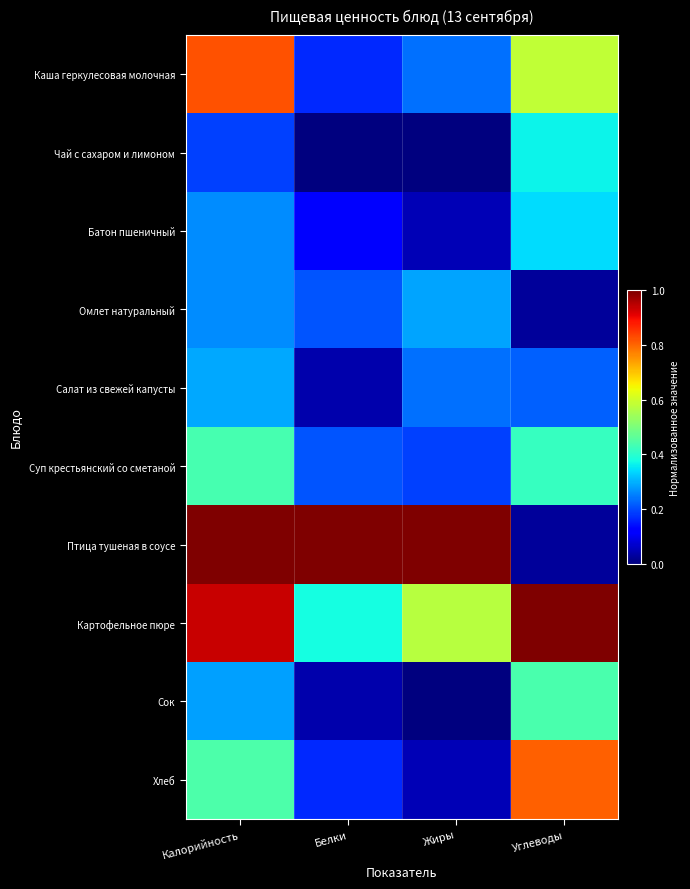

Rank the series at Калорийность from highest to lowest value.

Птица тушеная в соусе, Картофельное пюре, Каша геркулесовая молочная, Хлеб, Суп крестьянский со сметаной, Салат из свежей капусты, Сок, Омлет натуральный, Батон пшеничный, Чай с сахаром и лимоном